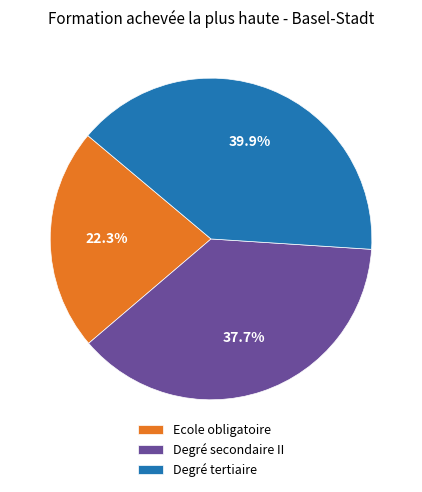

Which category has the biggest portion of the pie?

Degré tertiaire